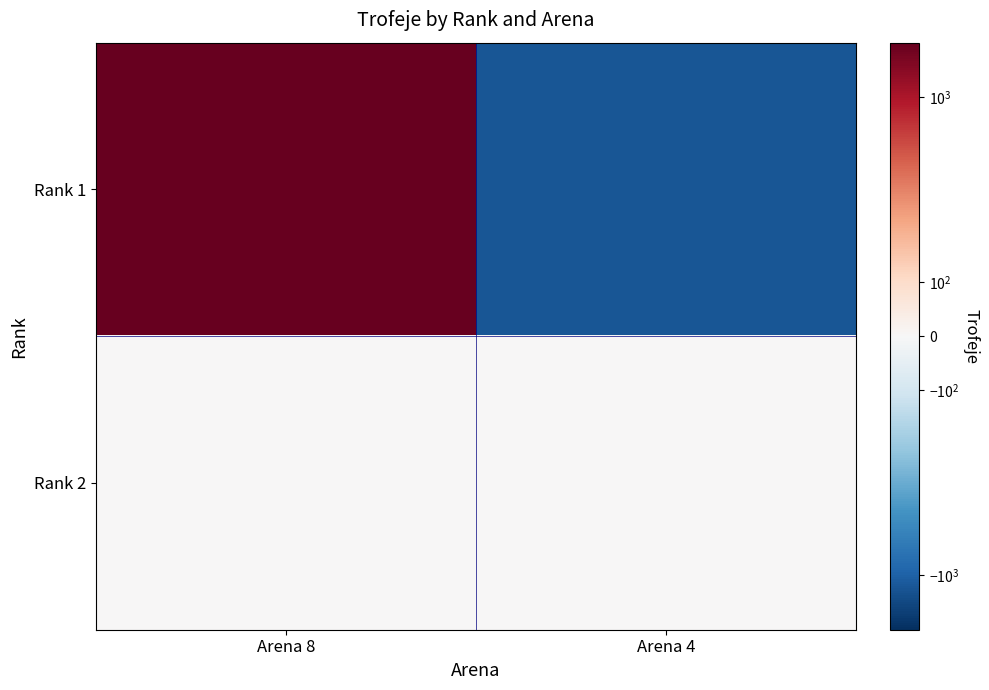

Which series has the widest spread of values?

Rank 1